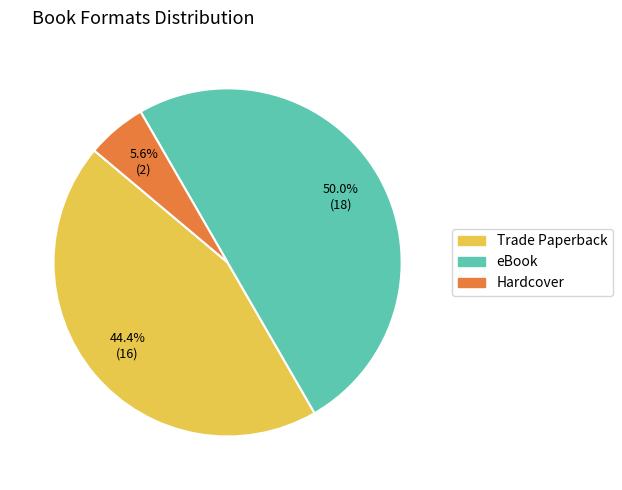

The eBook slice represents 64% of the pie. True or false?

False